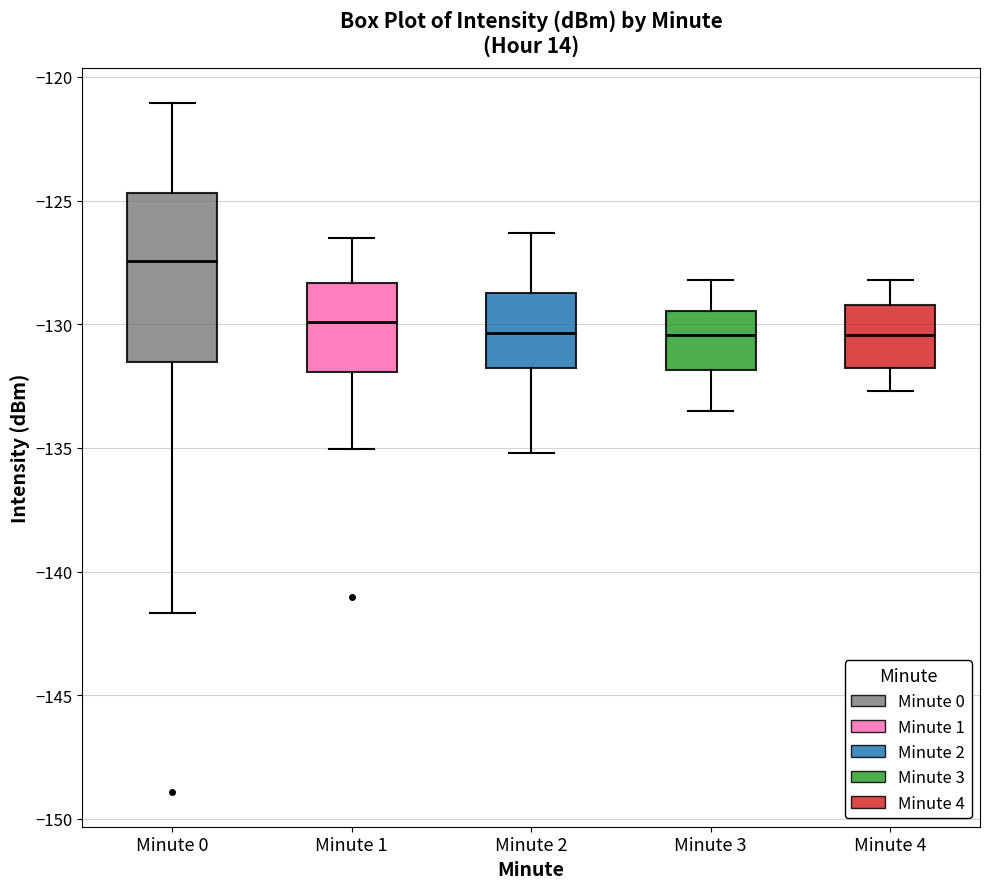

Where is the lower edge of the box for Minute 0 on the y-axis? The values are not printed on the chart, so give them approximately, as read against the axis.

-131.5